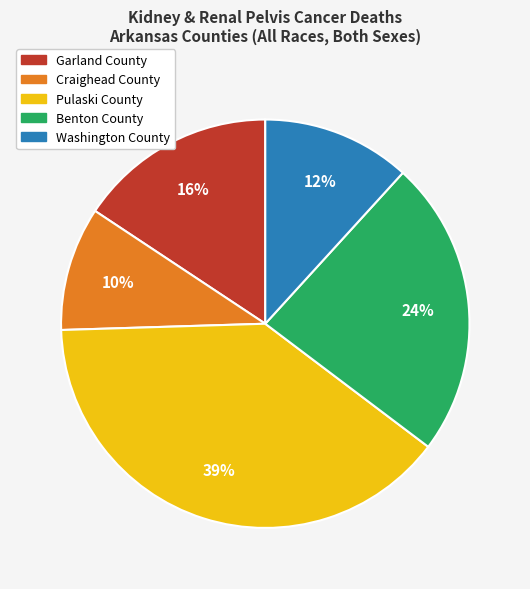

Between Benton County and Washington County, which is larger?

Benton County